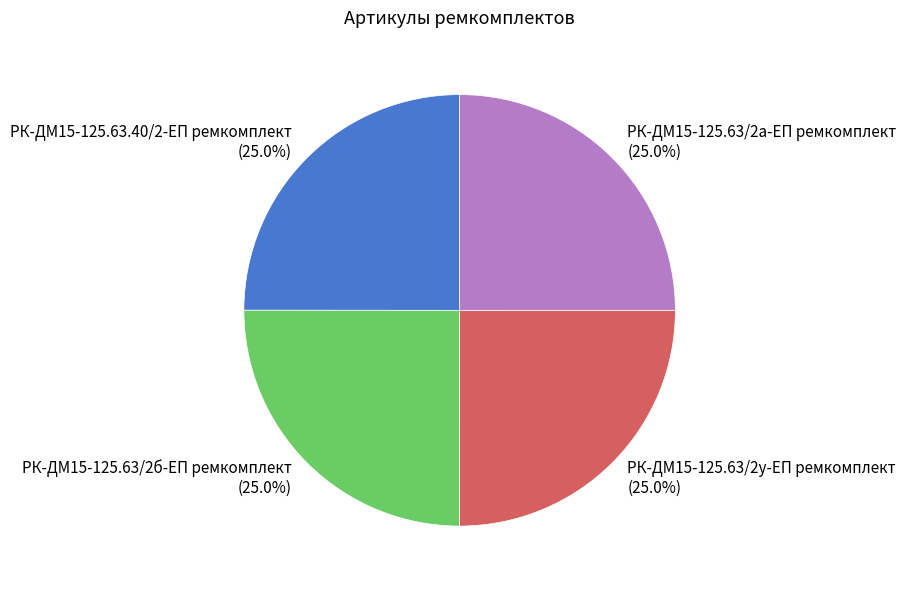

What is the ratio of the value at РК-ДМ15-125.63.40/2-ЕП ремкомплект to the value at РК-ДМ15-125.63/2а-ЕП ремкомплект?

1.0